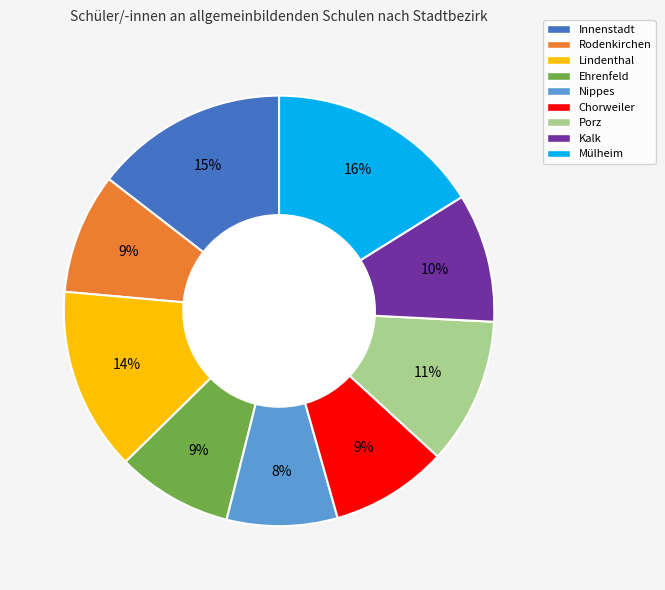

Combined, do Mülheim and Porz account for over 50%?

No